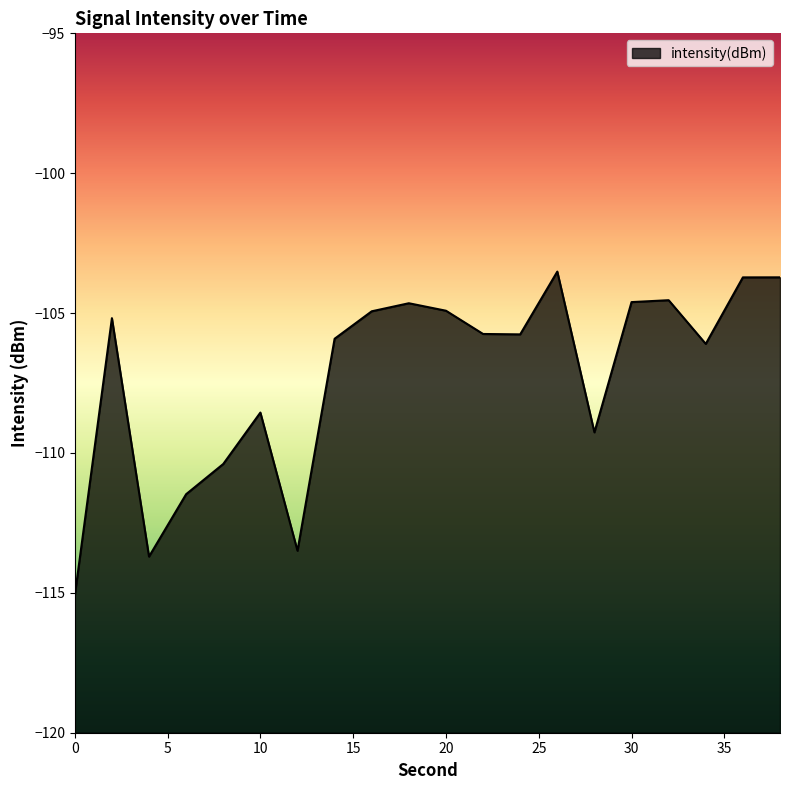

What is the sum of the values at 8 and 6?

-221.9